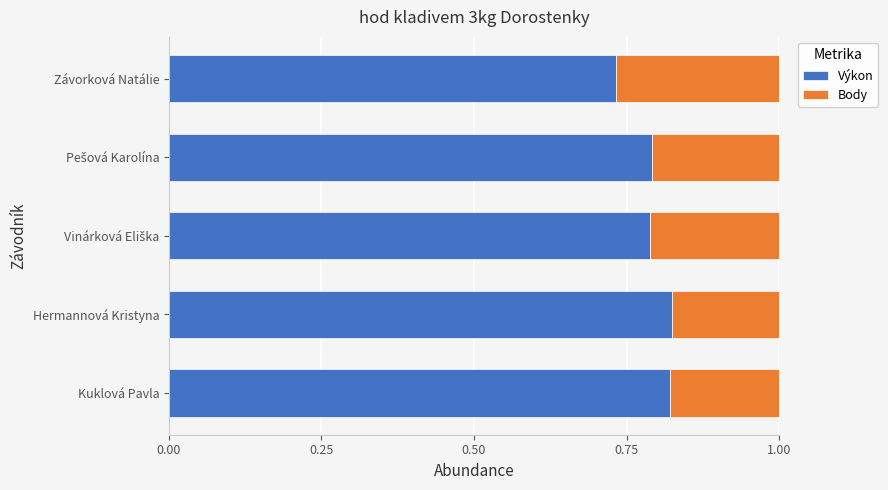

The value of Výkon at Hermannová Kristyna is 0.8. True or false?

True